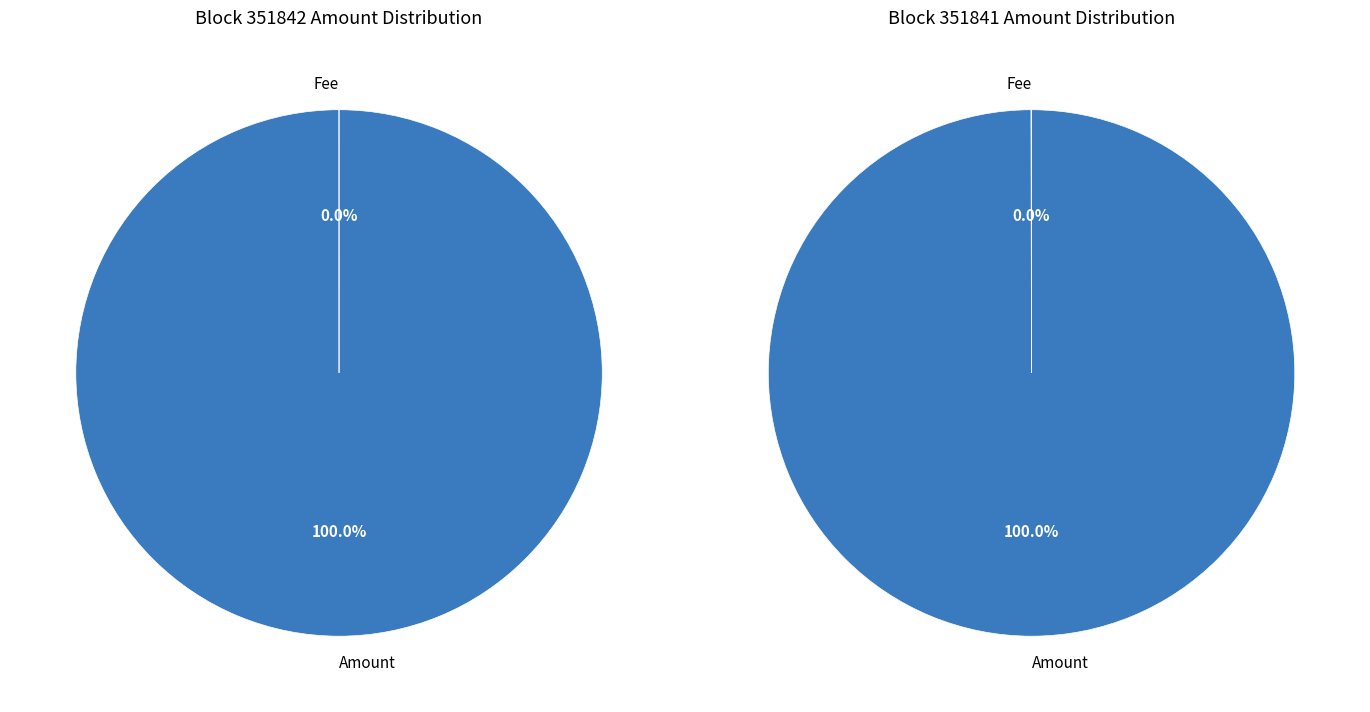

Approximately how many times larger is the value at 351842 compared to 351841?

1.0